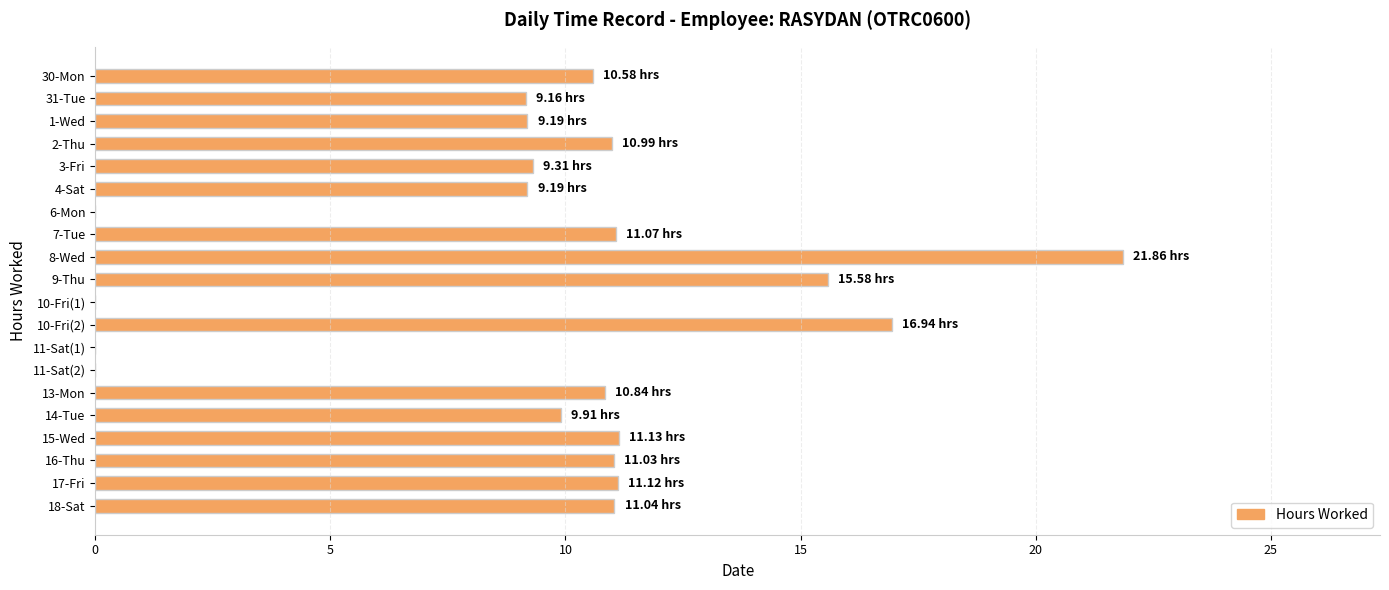

What is the sum of all values?

188.9